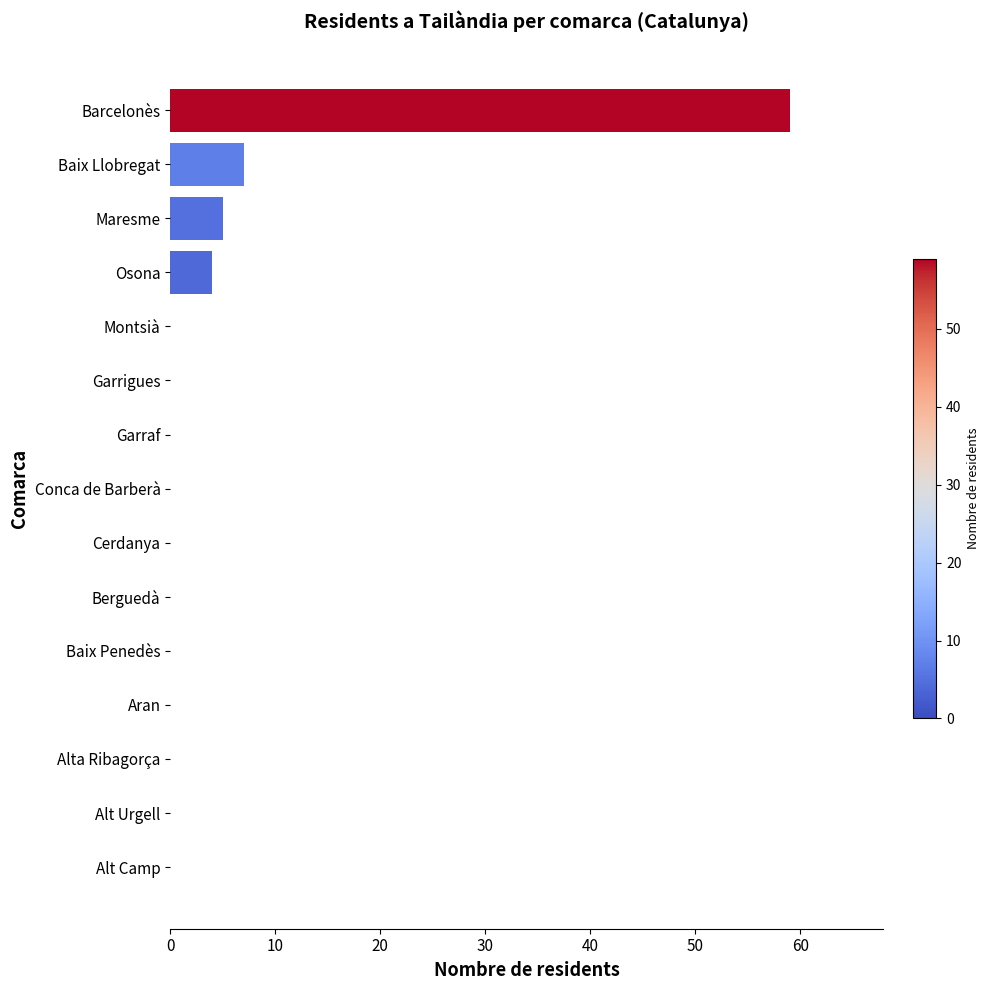

What is the sum of all values?

75